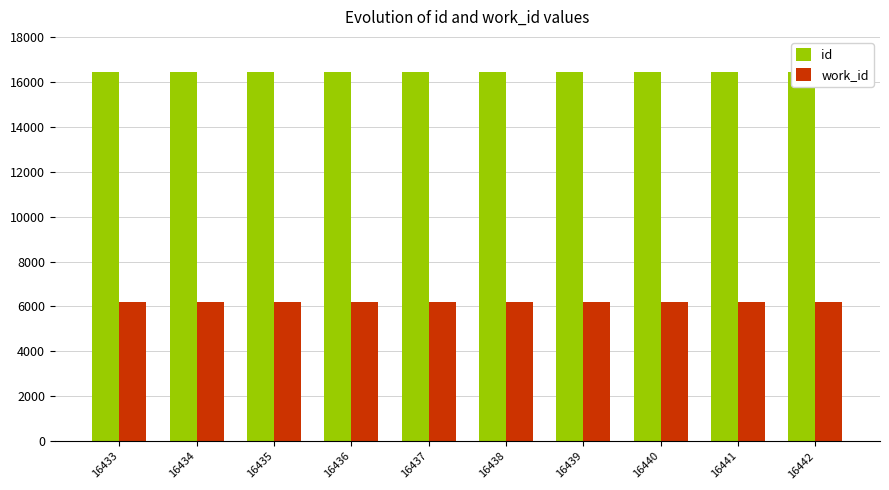

Which series has the largest range (max minus min)?

id